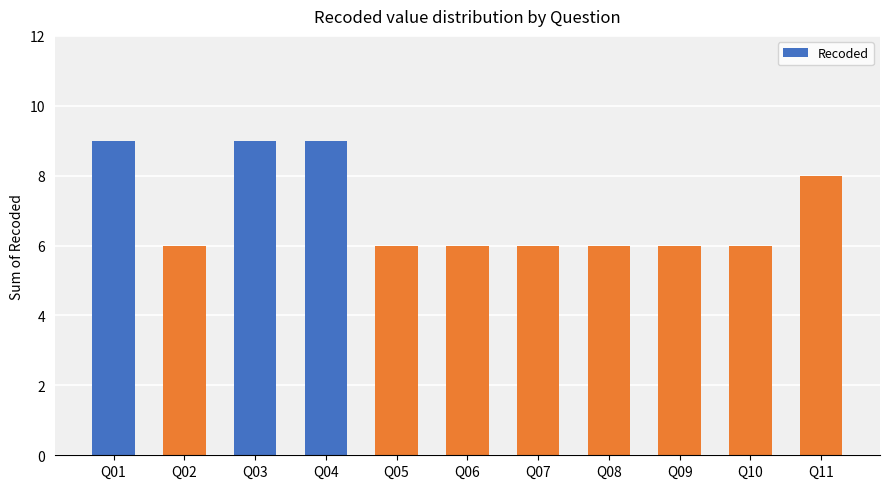

Approximately how many times larger is the value at Q02 compared to Q03?

0.7